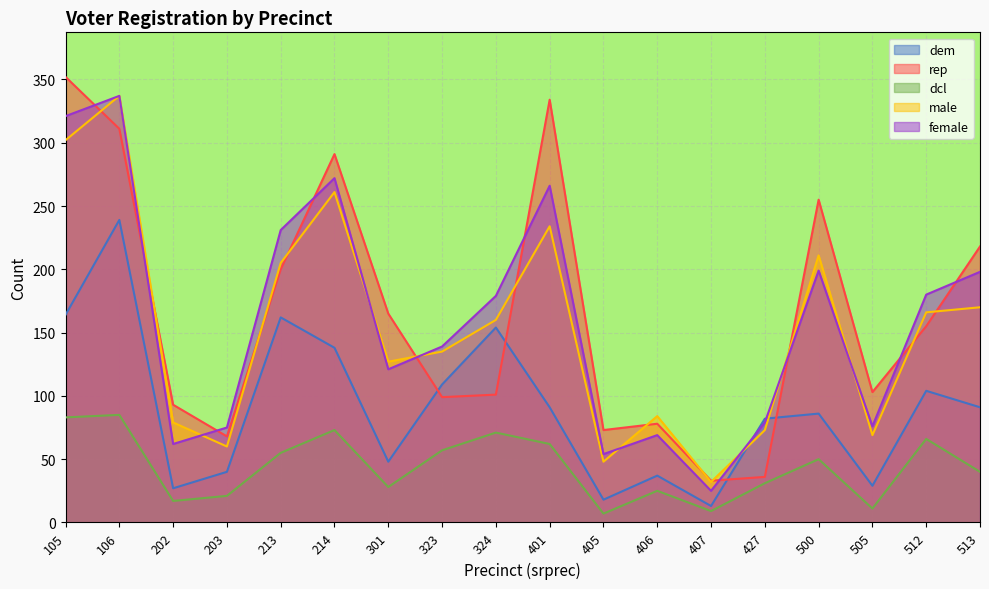

Which series has the largest range (max minus min)?

rep